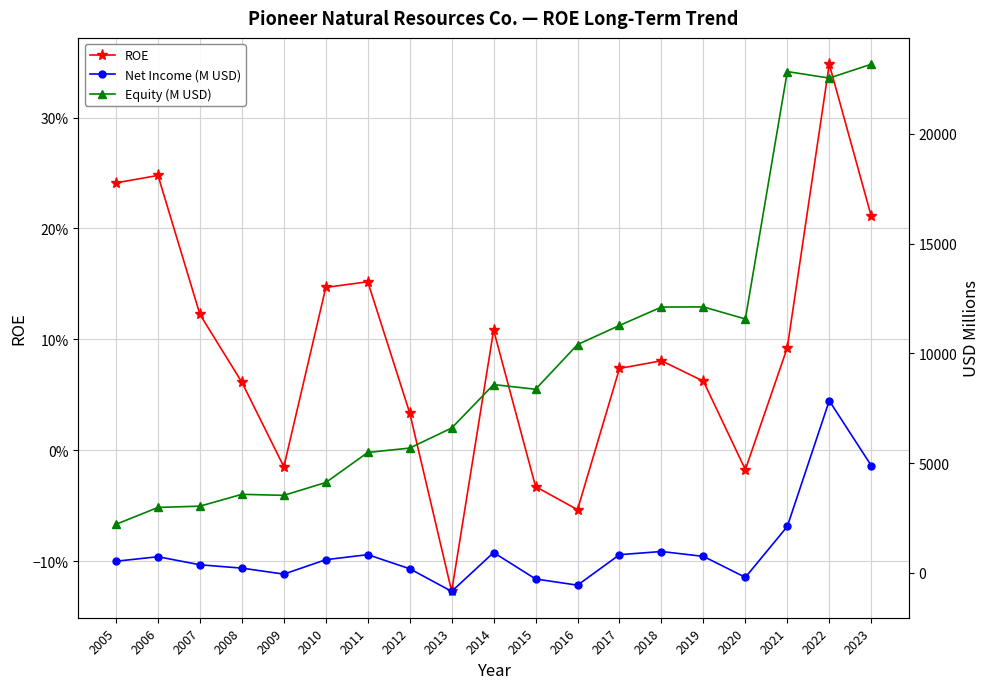

Where does the Equity (M USD) series first go above 8368?

2014